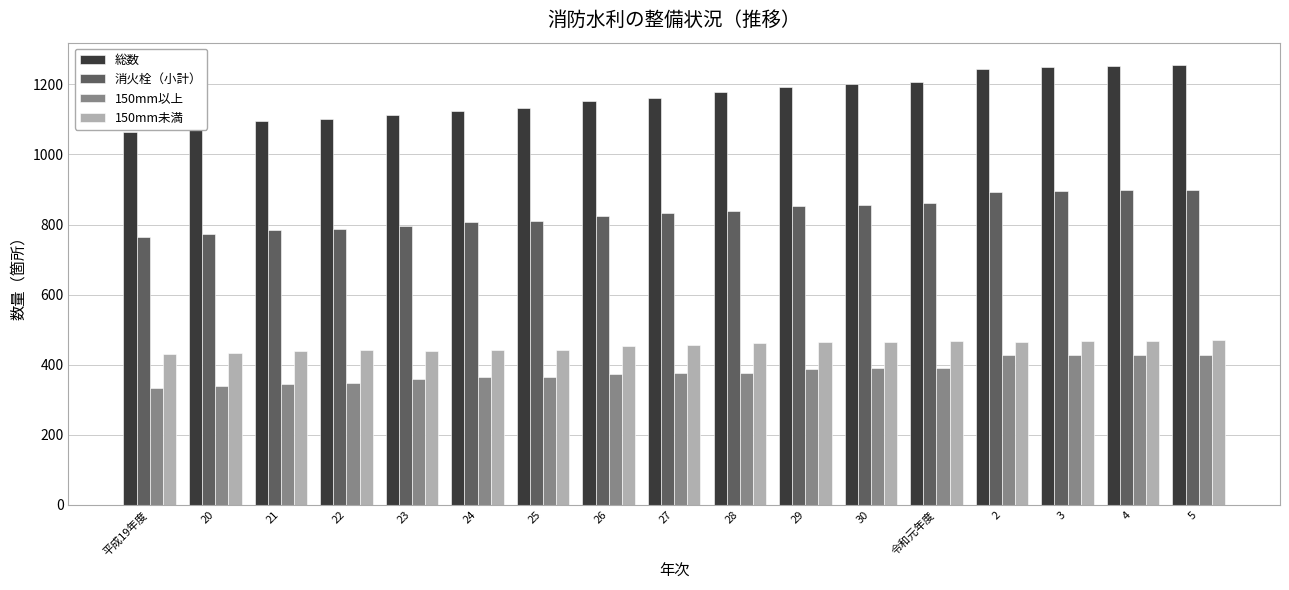

What are all the series names shown in the legend?

総数, 消火栓（小計）, 150mm以上, 150mm未満